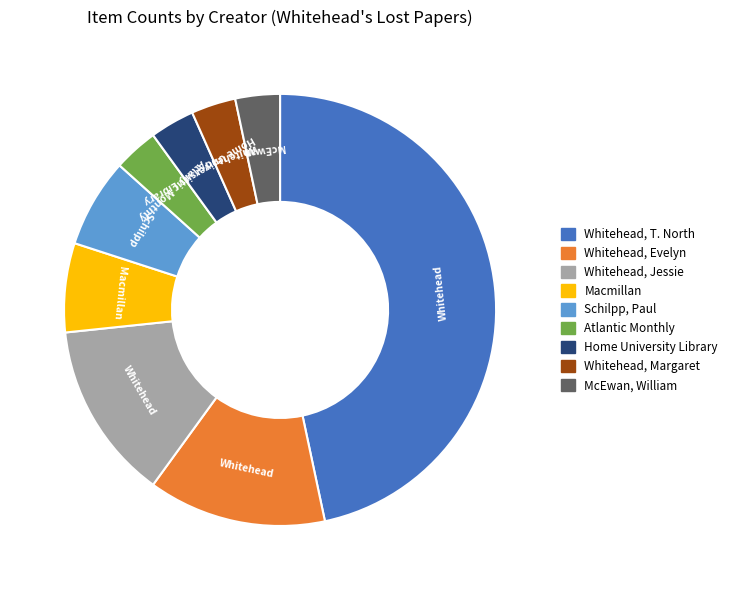

Is it true that Whitehead, T. North is 61% of the pie?

False